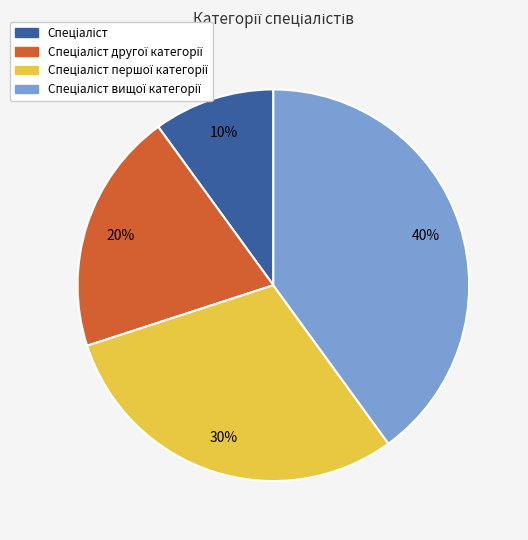

Is there a majority slice in this chart?

No